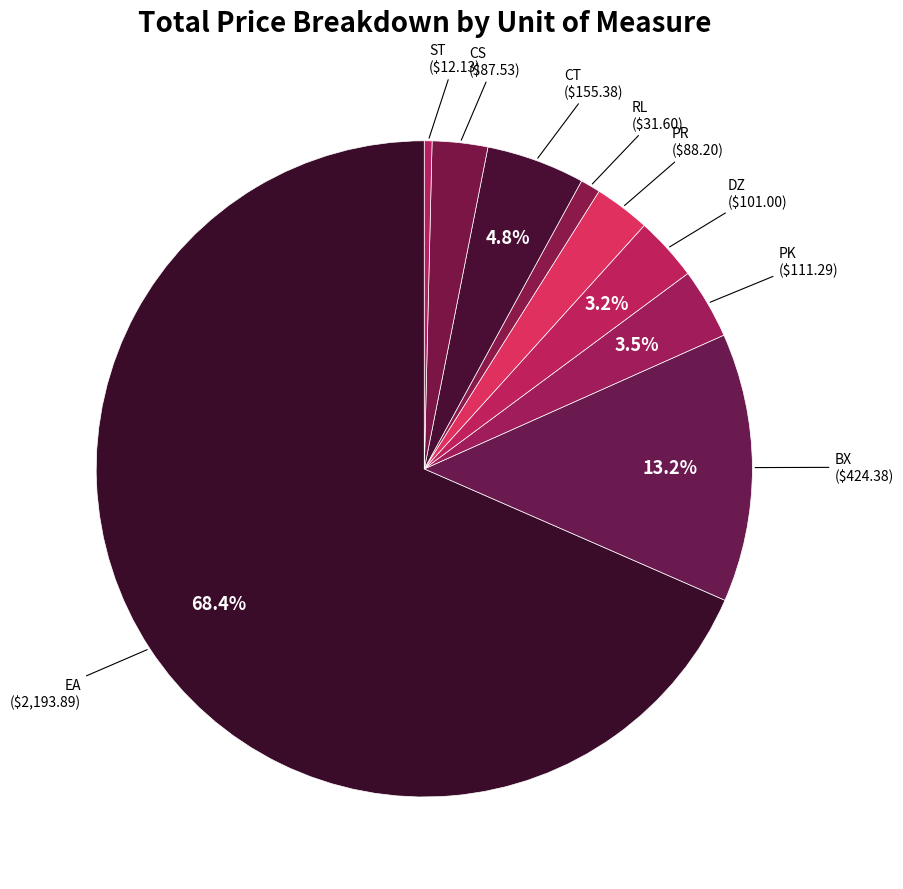

What is the smallest slice in the pie chart?

ST